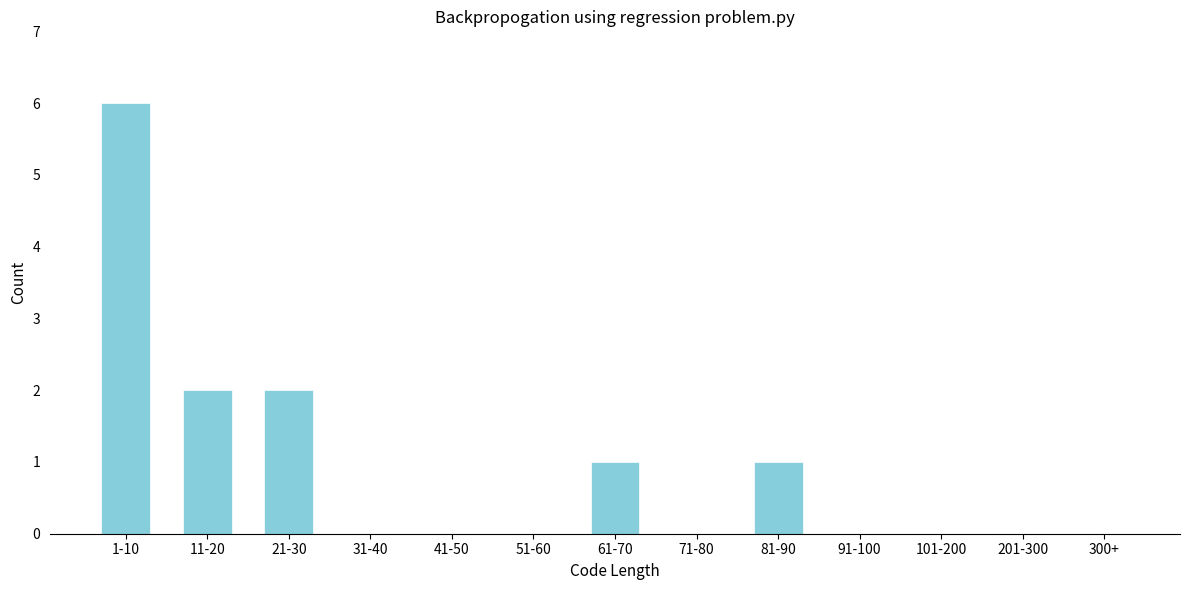

Reading right to left, what are all the values shown in this chart?

300+=0	201-300=0	101-200=0	91-100=0	81-90=1	71-80=0	61-70=1	51-60=0	41-50=0	31-40=0	21-30=2	11-20=2	1-10=6